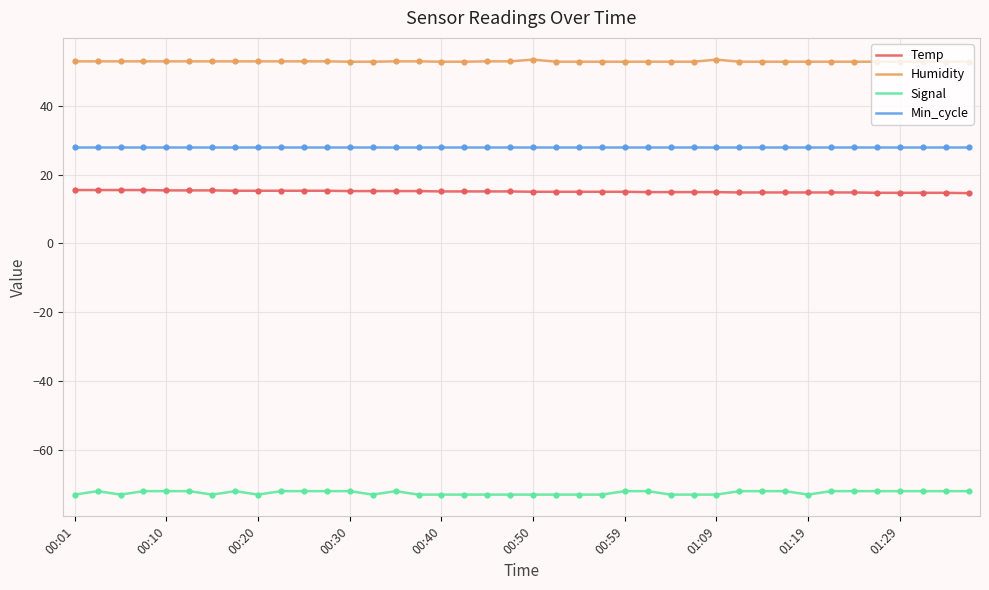

What are all the series names shown in the legend?

Temp, Humidity, Signal, Min_cycle